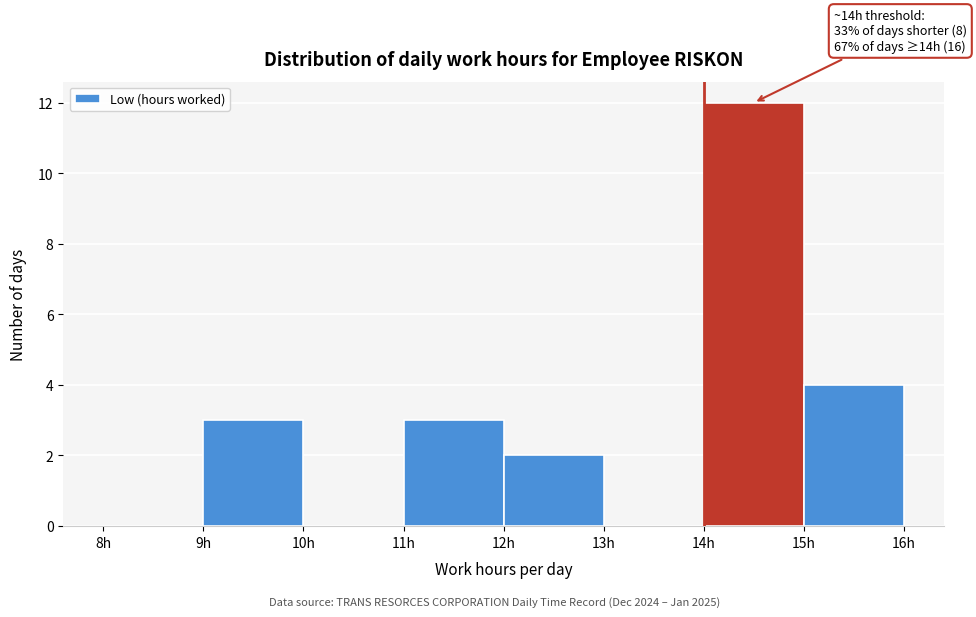

Which range on the x-axis has the tallest bar?

14 to 15